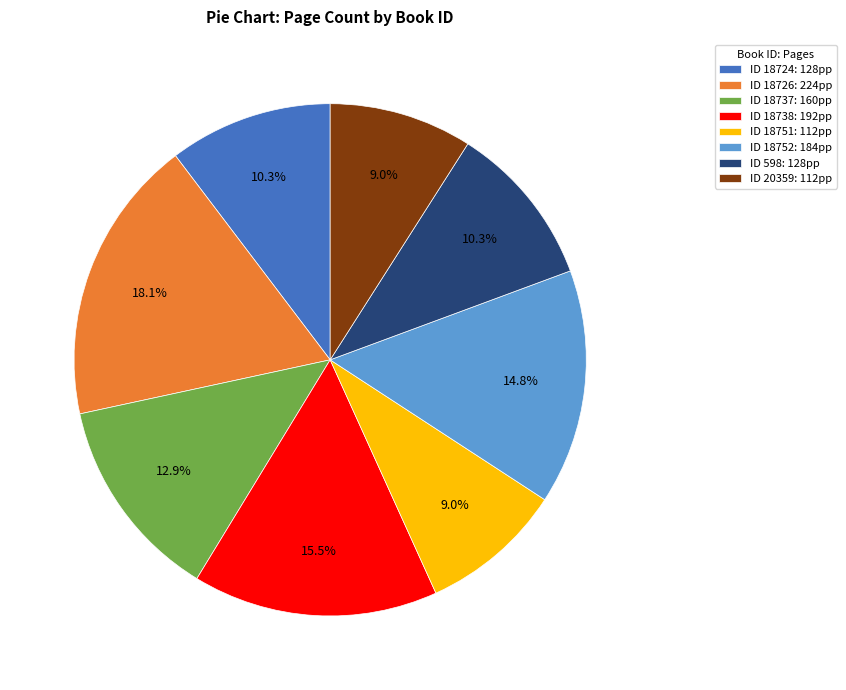

Between ID 598: 128pp and ID 18737: 160pp, which is larger?

ID 18737: 160pp